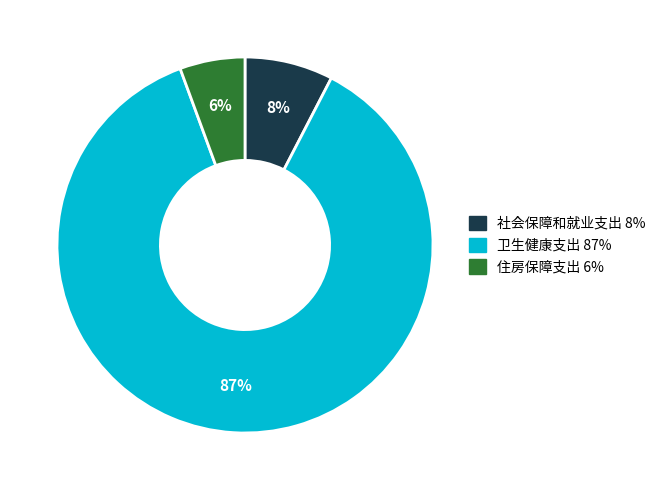

Rank the categories by value from highest to lowest.

卫生健康支出, 社会保障和就业支出, 住房保障支出